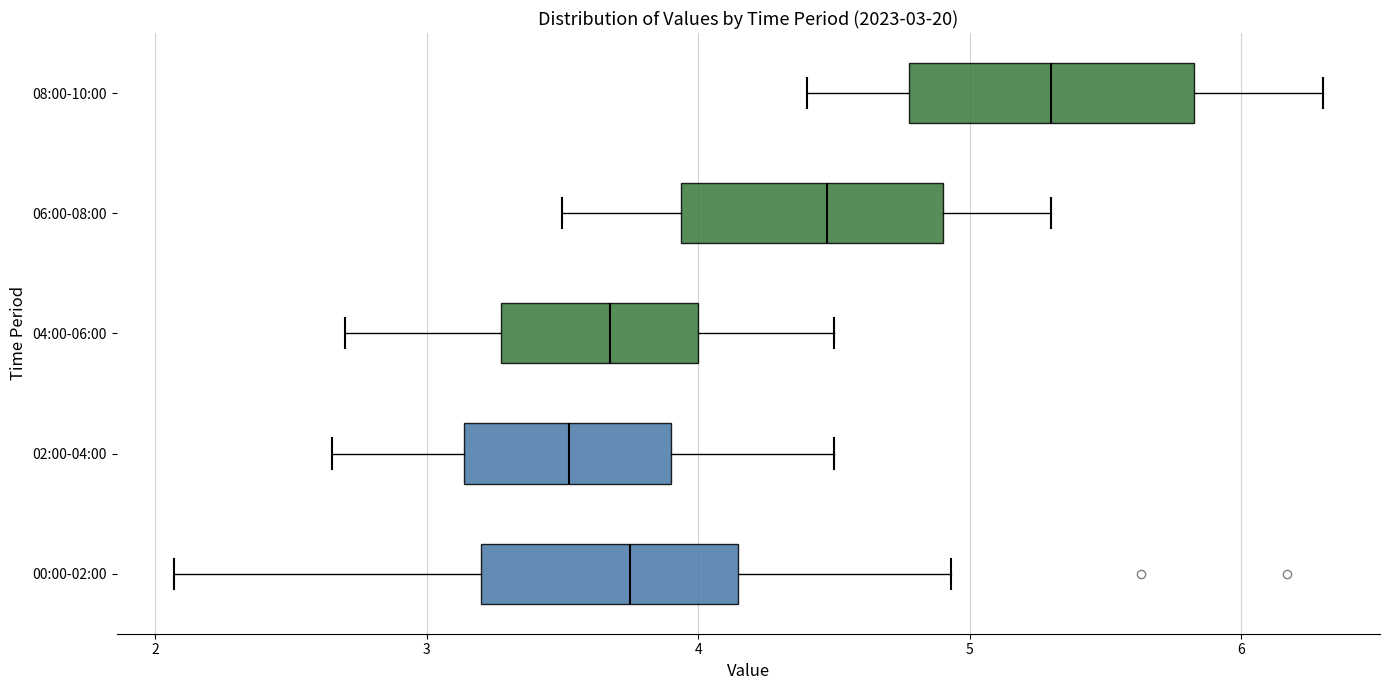

Which box's median line is the furthest to the right?

08:00-10:00